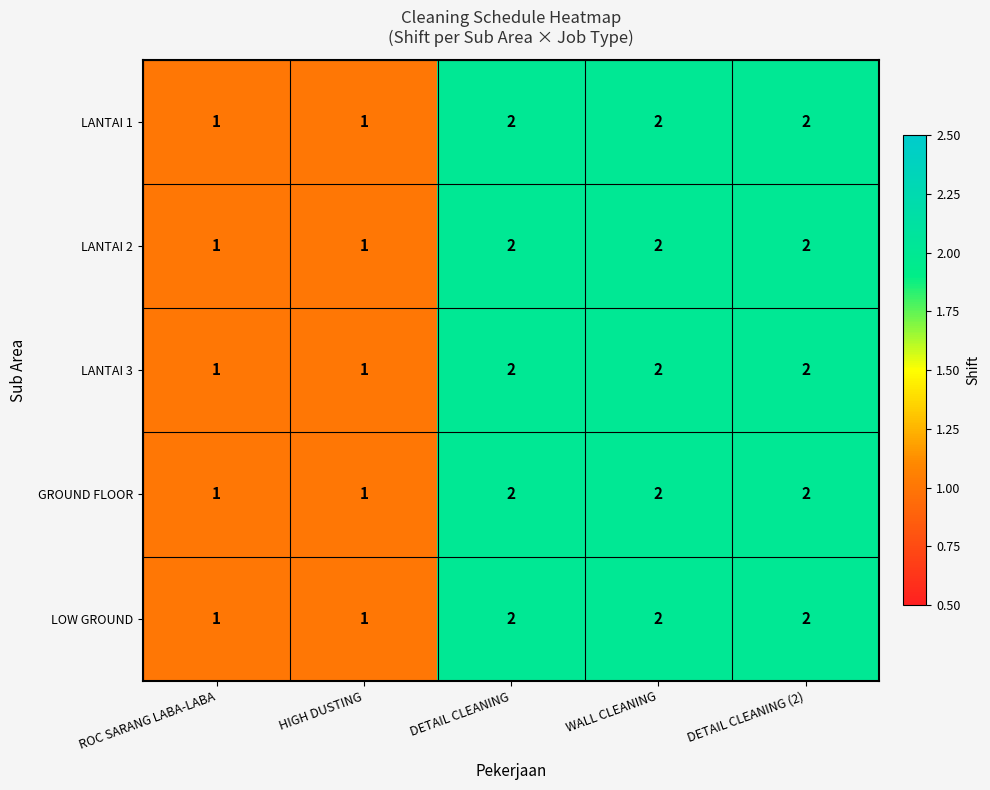

True or false: LANTAI 1 has a value of 2 at ROC SARANG LABA-LABA.

False